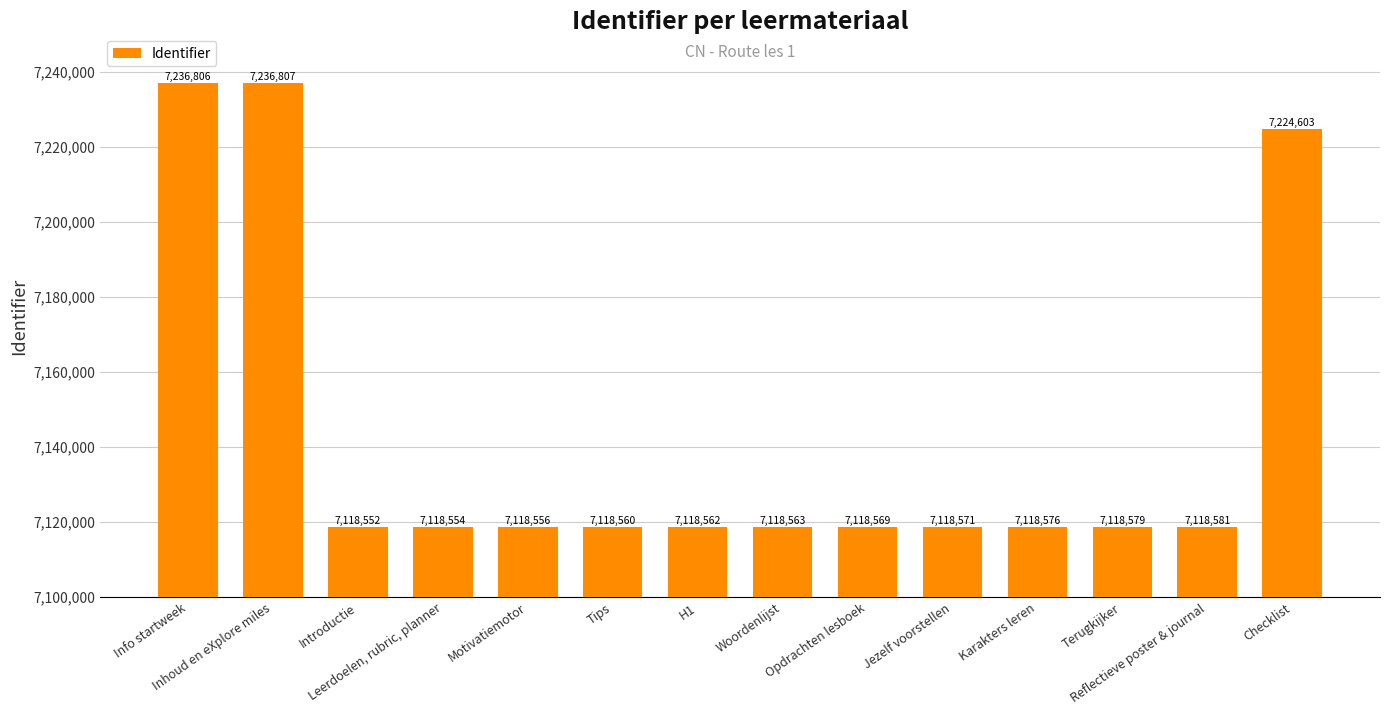

How many categories are shown in the chart?

14